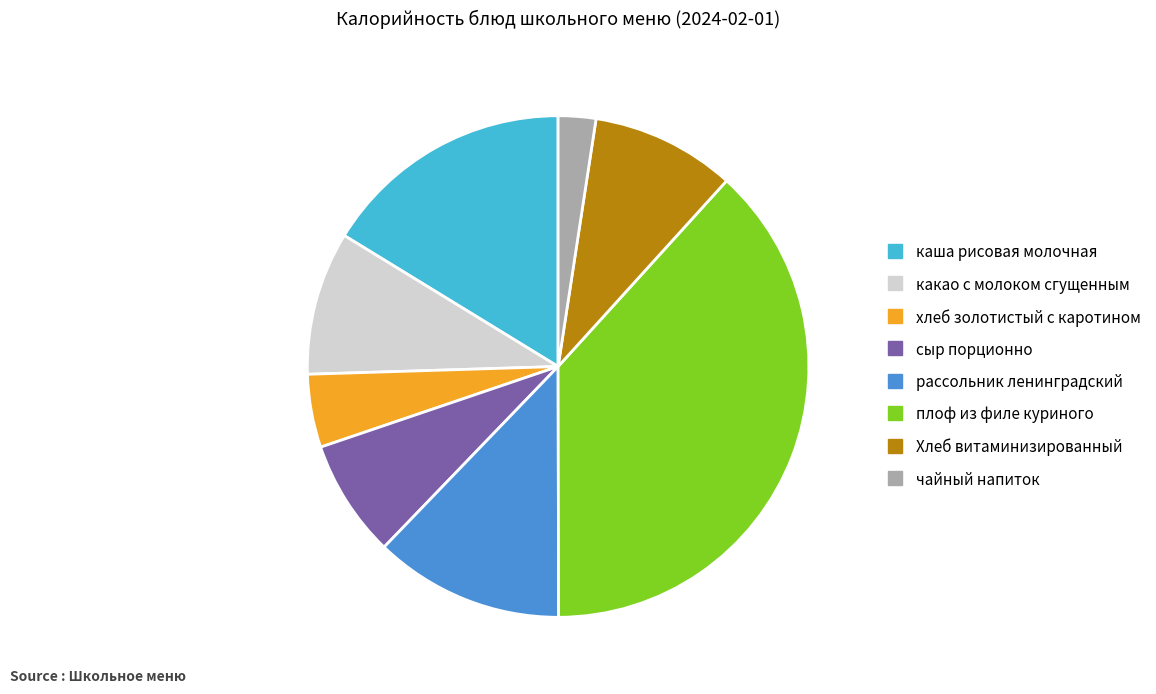

What is the smallest slice in the pie chart?

чайный напиток